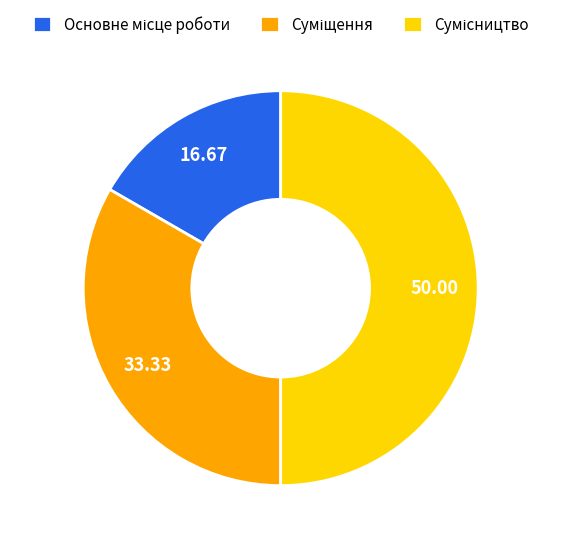

Does Сумісництво account for over 50% of the chart?

No